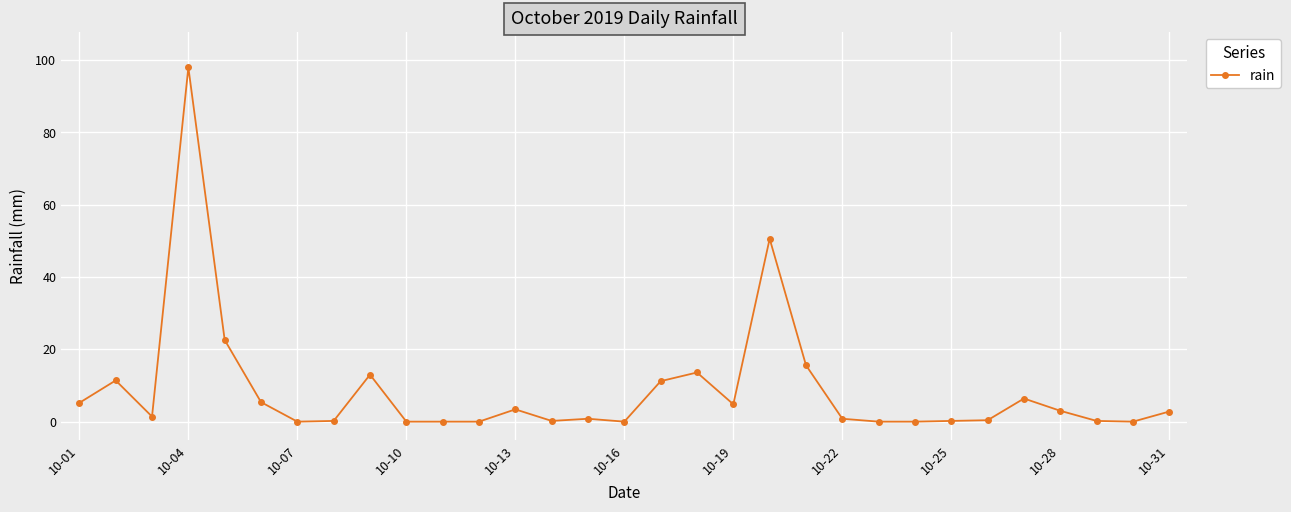

What is the sum of all values?

271.2